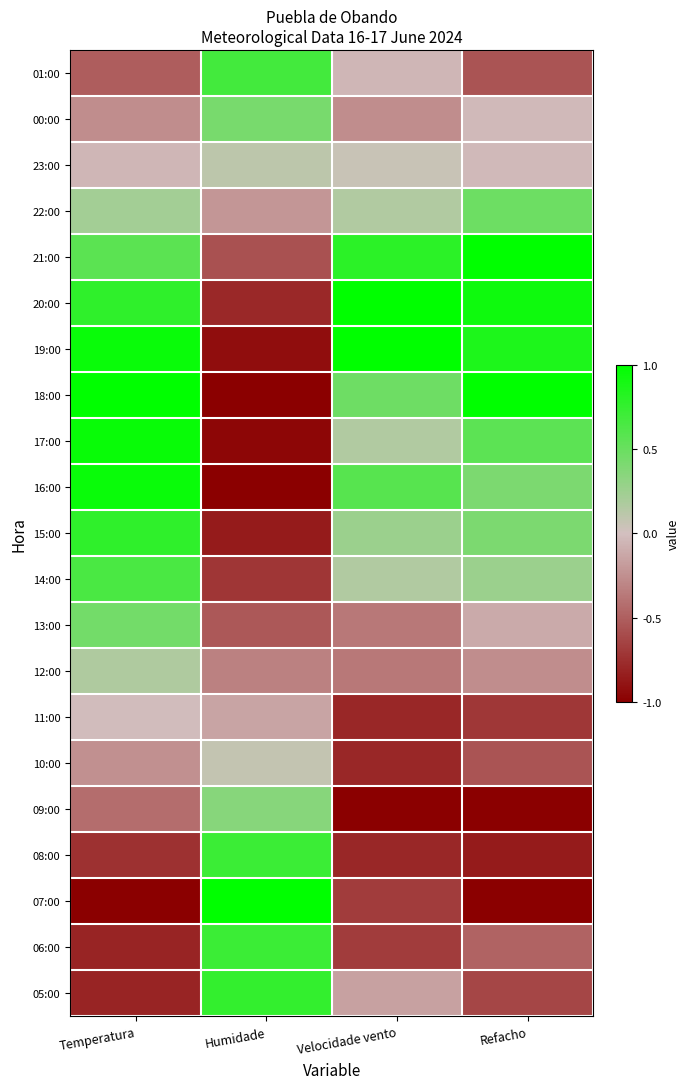

Reading right to left, what are all the values shown in this chart?

01:00: Refacho=-0.6	Velocidade vento=-0.1	Humidade=0.7	Temperatura=-0.5
00:00: Refacho=-0.0	Velocidade vento=-0.3	Humidade=0.4	Temperatura=-0.3
23:00: Refacho=-0.0	Velocidade vento=0.1	Humidade=0.1	Temperatura=-0.0
22:00: Refacho=0.5	Velocidade vento=0.2	Humidade=-0.2	Temperatura=0.2
21:00: Refacho=1.0	Velocidade vento=0.8	Humidade=-0.6	Temperatura=0.6
20:00: Refacho=0.9	Velocidade vento=1.0	Humidade=-0.8	Temperatura=0.8
19:00: Refacho=0.9	Velocidade vento=1.0	Humidade=-0.9	Temperatura=0.9
18:00: Refacho=1.0	Velocidade vento=0.5	Humidade=-1.0	Temperatura=1.0
17:00: Refacho=0.6	Velocidade vento=0.2	Humidade=-1.0	Temperatura=1.0
16:00: Refacho=0.4	Velocidade vento=0.6	Humidade=-1.0	Temperatura=0.9
15:00: Refacho=0.4	Velocidade vento=0.3	Humidade=-0.9	Temperatura=0.8
14:00: Refacho=0.3	Velocidade vento=0.2	Humidade=-0.7	Temperatura=0.6
13:00: Refacho=-0.1	Velocidade vento=-0.4	Humidade=-0.5	Temperatura=0.4
12:00: Refacho=-0.3	Velocidade vento=-0.4	Humidade=-0.3	Temperatura=0.2
11:00: Refacho=-0.7	Velocidade vento=-0.8	Humidade=-0.1	Temperatura=-0.0
10:00: Refacho=-0.6	Velocidade vento=-0.8	Humidade=0.1	Temperatura=-0.2
09:00: Refacho=-1.0	Velocidade vento=-1.0	Humidade=0.4	Temperatura=-0.4
08:00: Refacho=-0.9	Velocidade vento=-0.8	Humidade=0.7	Temperatura=-0.7
07:00: Refacho=-1.0	Velocidade vento=-0.7	Humidade=1.0	Temperatura=-1.0
06:00: Refacho=-0.5	Velocidade vento=-0.7	Humidade=0.7	Temperatura=-0.8
05:00: Refacho=-0.6	Velocidade vento=-0.2	Humidade=0.8	Temperatura=-0.8